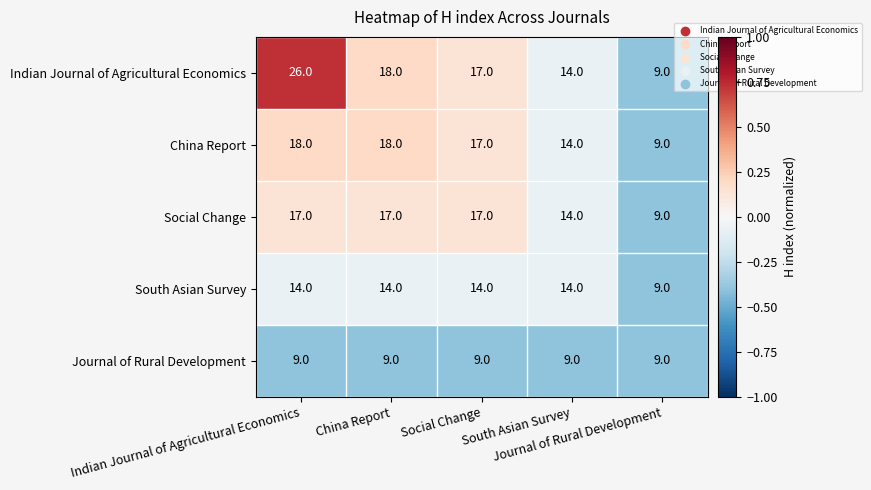

How many categories are shown in the chart?

5